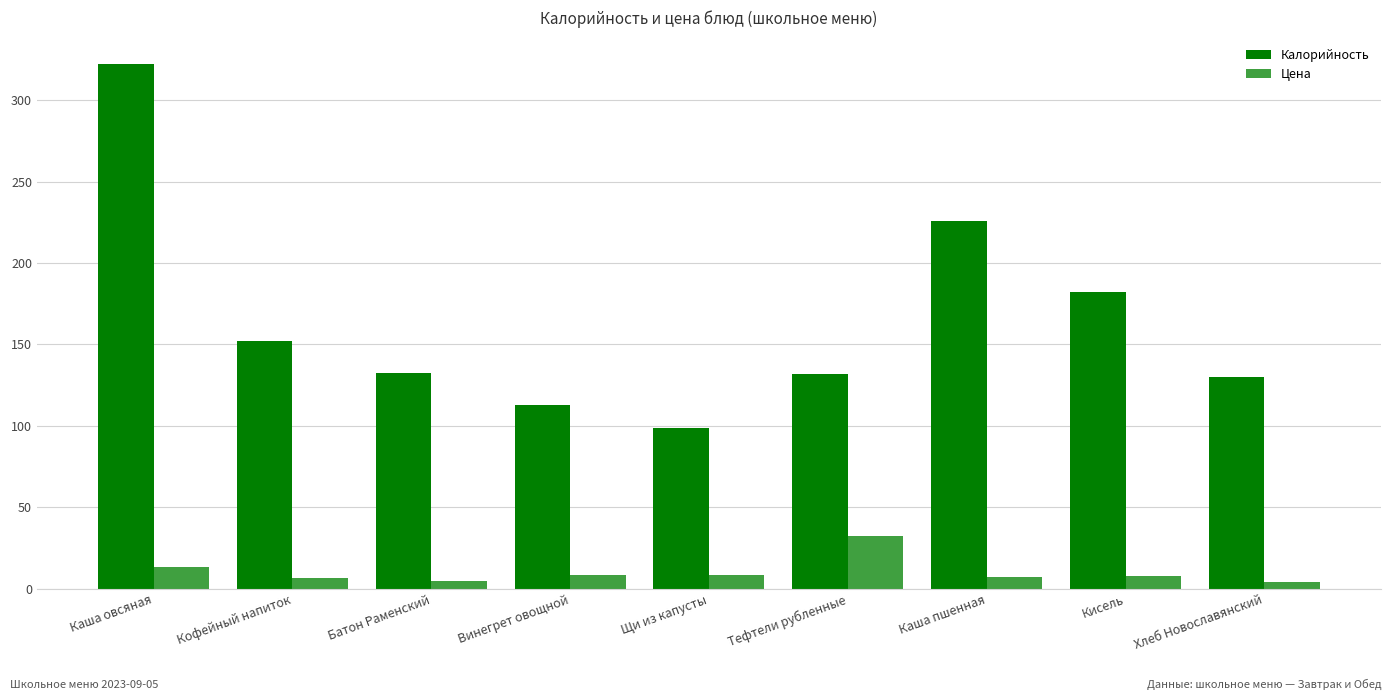

How many values in the Калорийность series are below 132?

3